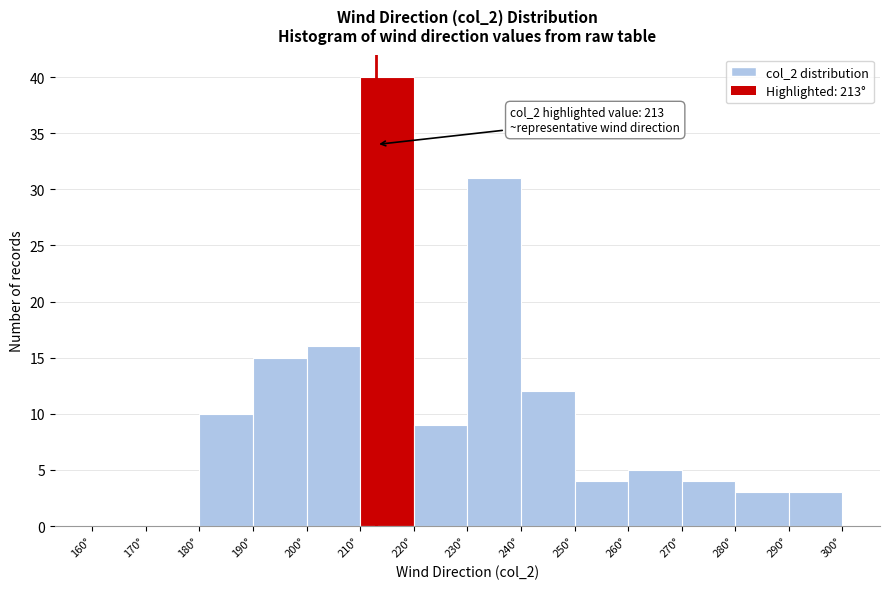

Which range on the x-axis has the tallest bar?

210 to 220